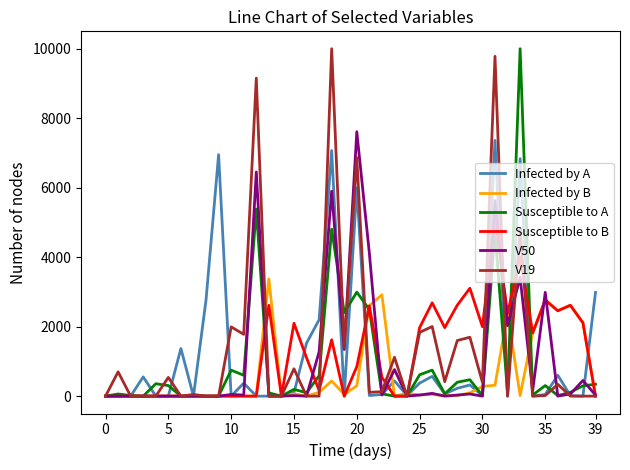

What is the greatest value displayed?

10000.0